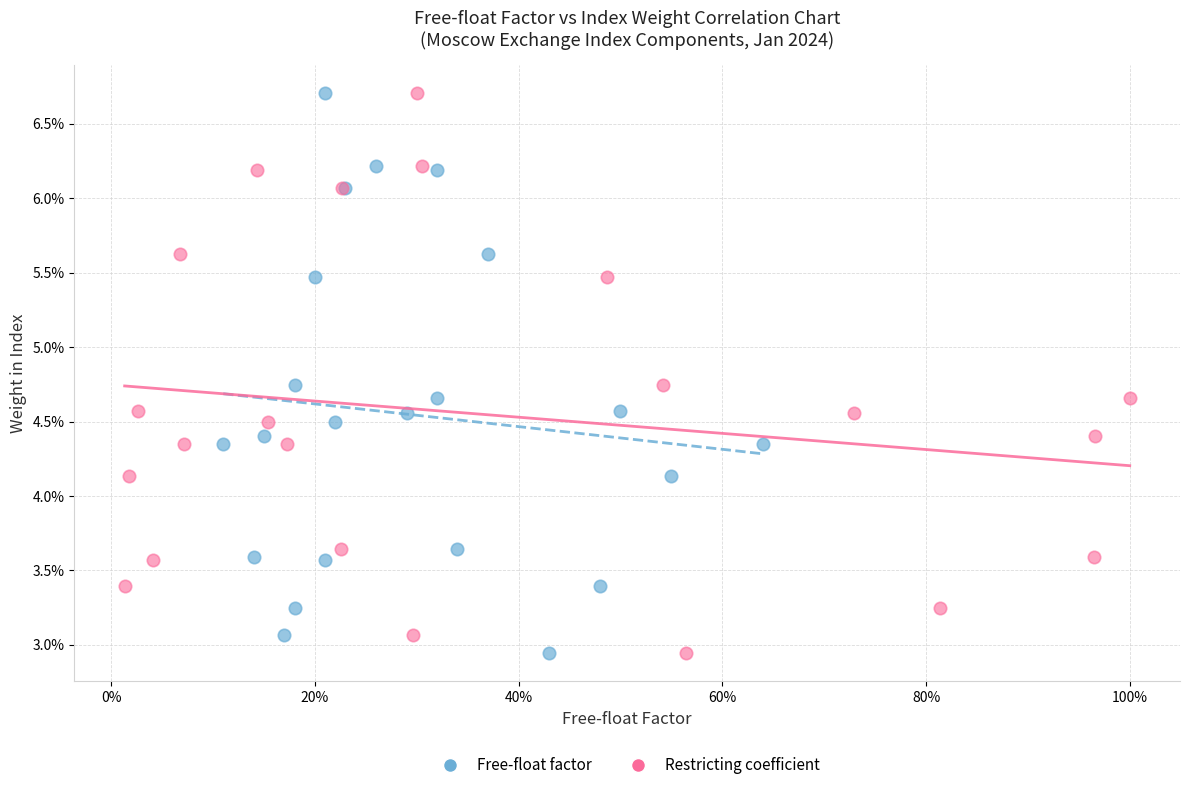

What are all the series names shown in the legend?

Free-float factor, Restricting coefficient